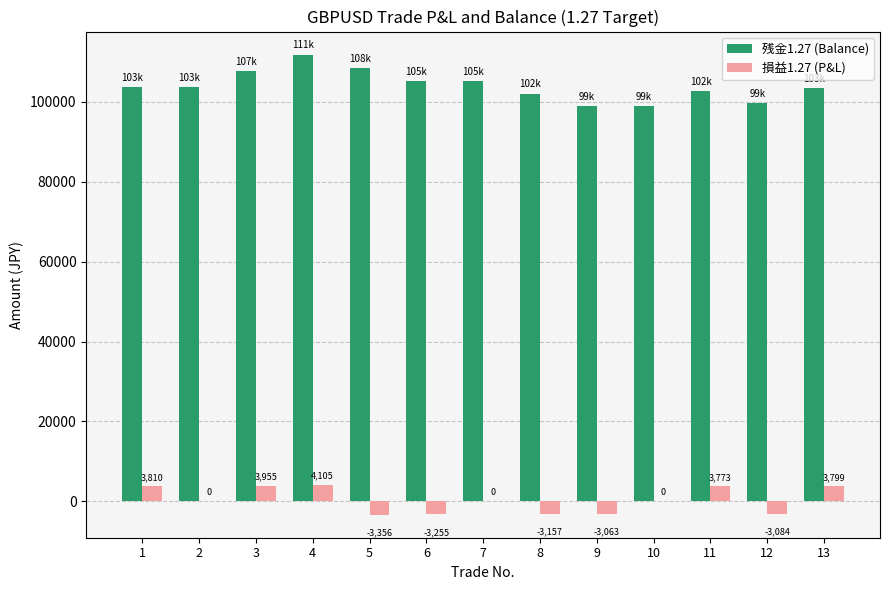

The value of 残金1.27 (Balance) at 13 is 44731.7. True or false?

False